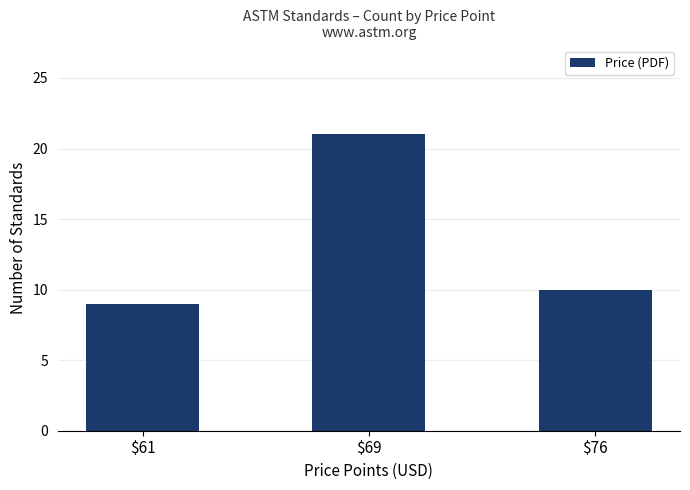

Reading left to right, extract all data points from this chart.

9	21	10